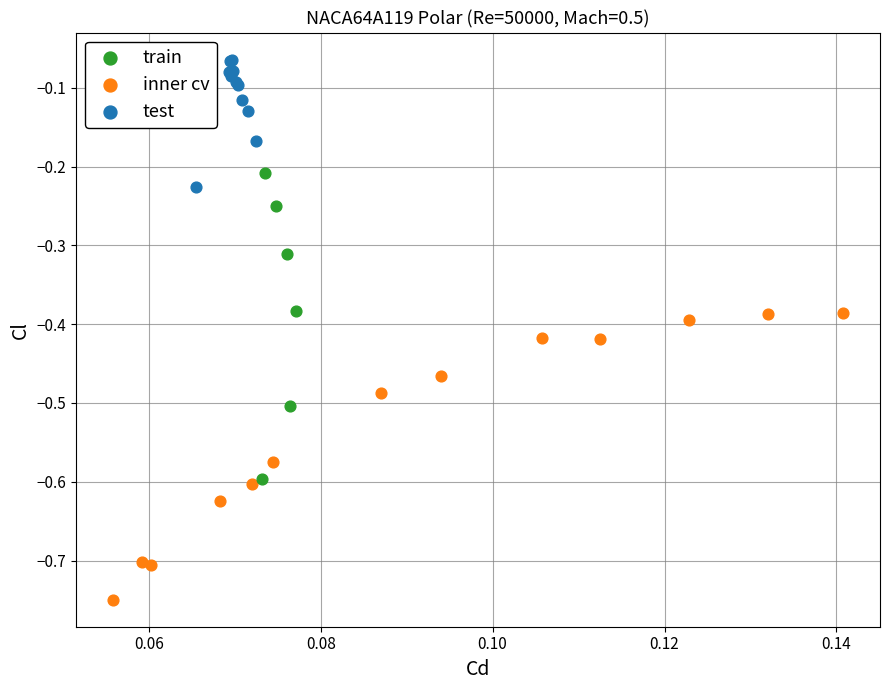

Which series contains the highest Y value?

test